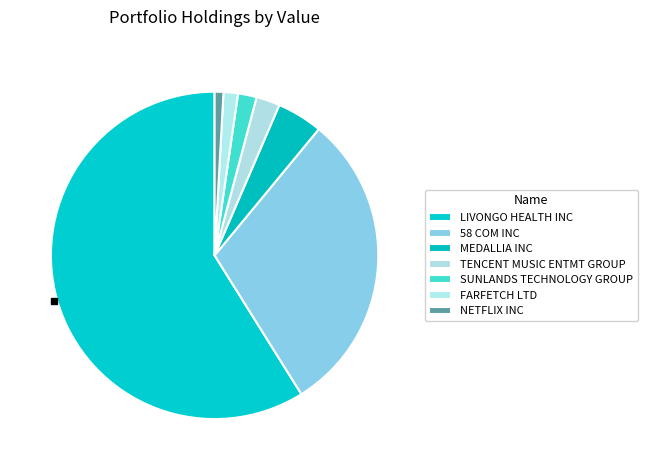

Count the number of slices in the pie.

7